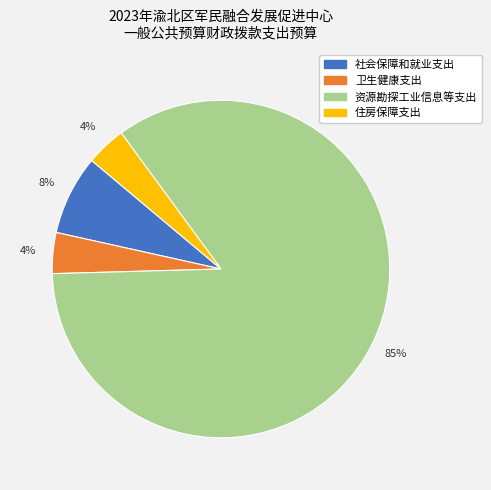

Which category has the biggest portion of the pie?

资源勘探工业信息等支出